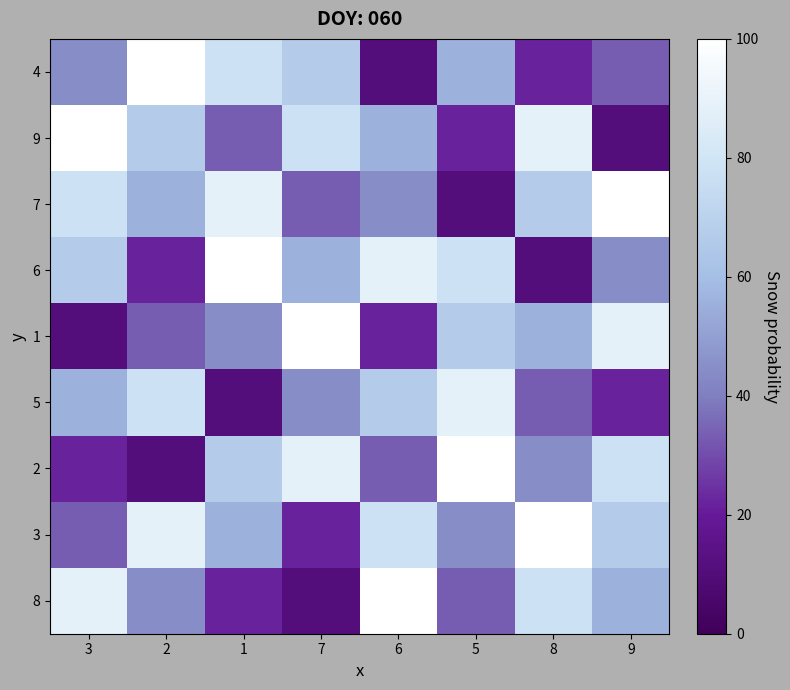

Rank the series by their maximum value, from highest to lowest.

4, 9, 7, 6, 1, 2, 3, 8, 5